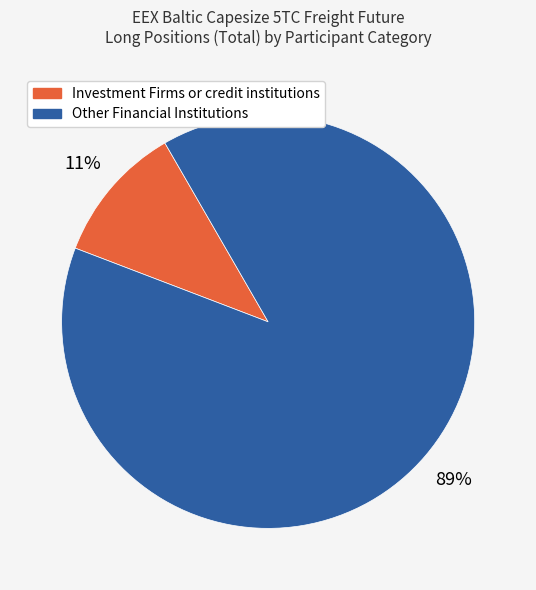

Which slice is the smallest?

Investment Firms or credit institutions